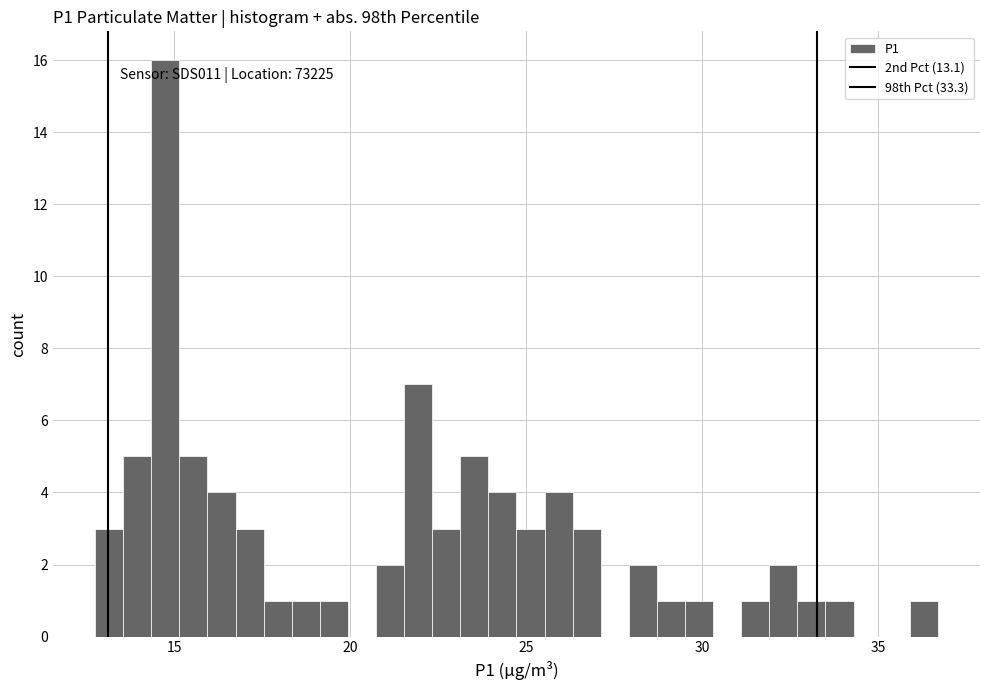

Around what value on the x-axis is the tallest bar? Give the approximate position of its centre, as read against the axis.

14.5